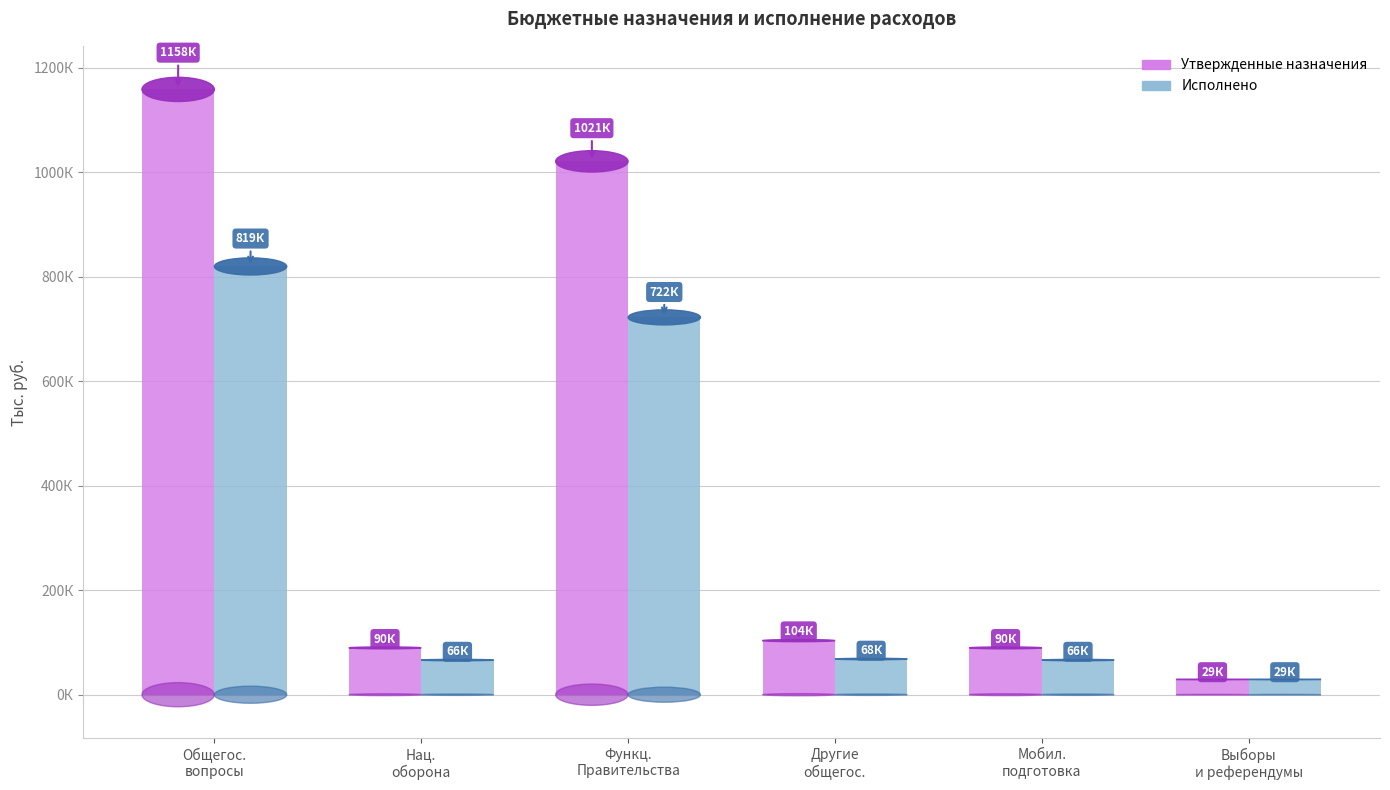

Which series has the largest total across all categories?

Утвержденные назначения